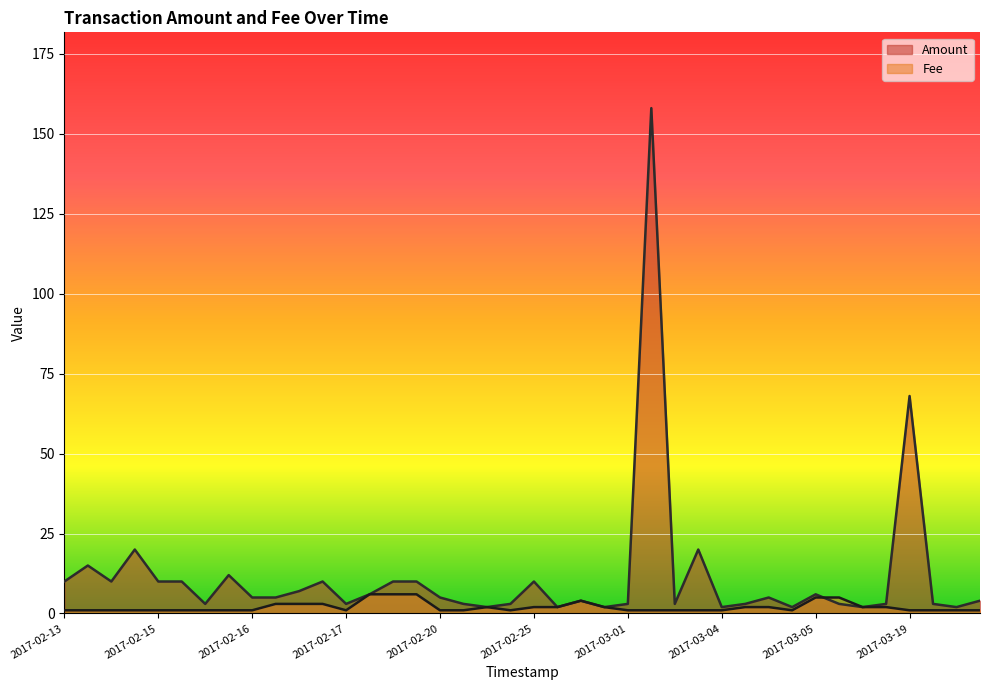

At how many categories does at least one series exceed 99?

1